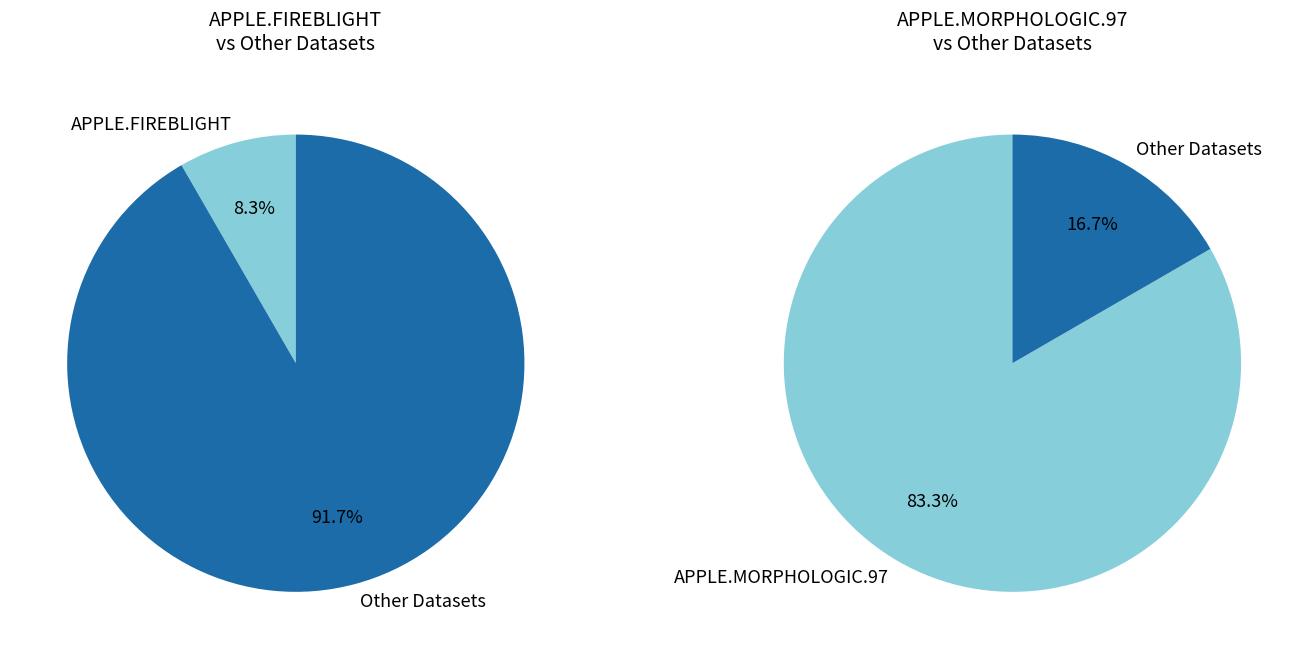

The APPLE.MORPHOLOGIC.97 slice represents 95% of the pie. True or false?

False